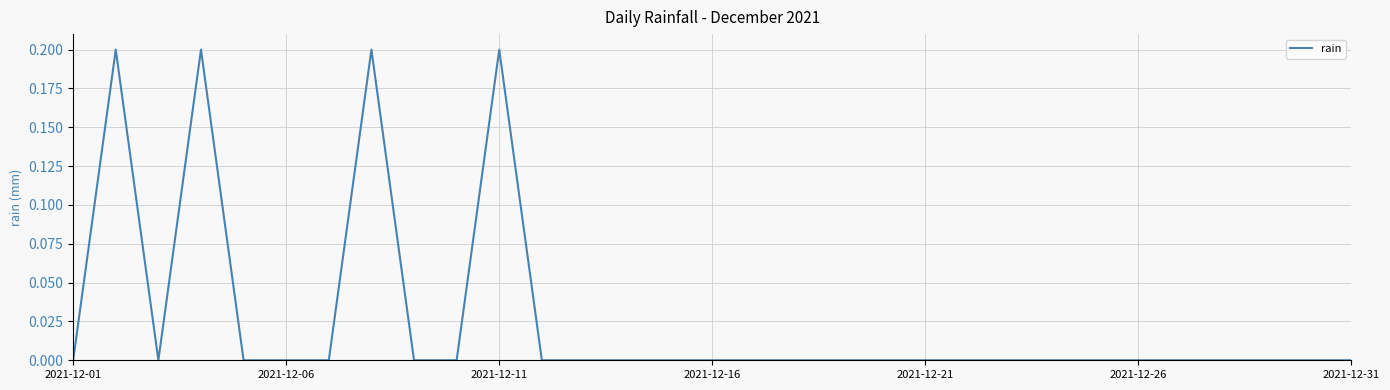

What is the value of the 8th point from the left?

0.2